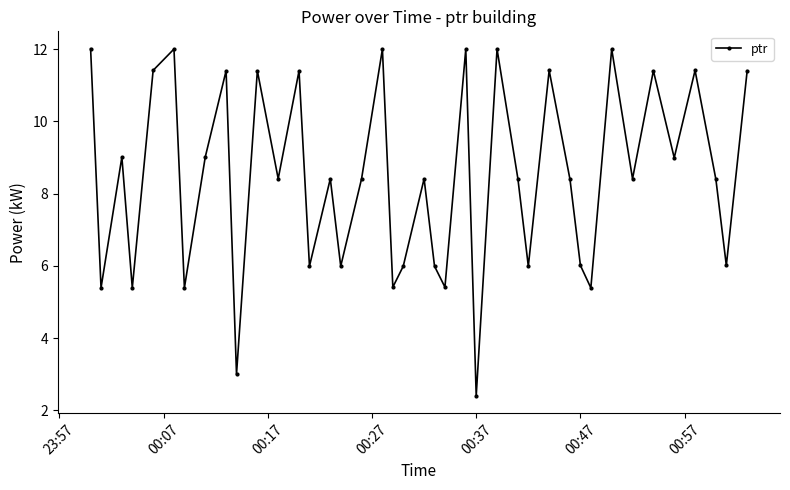

What is the minimum value shown in the chart?

2.4